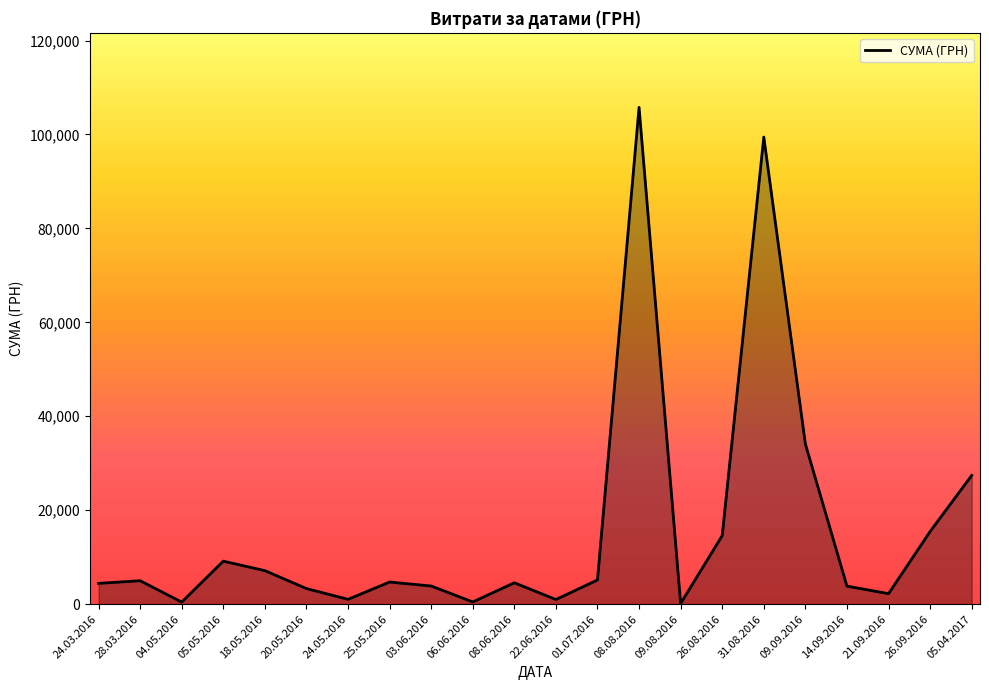

What is the change in value from 05.05.2016 to 26.09.2016?

+6316.3